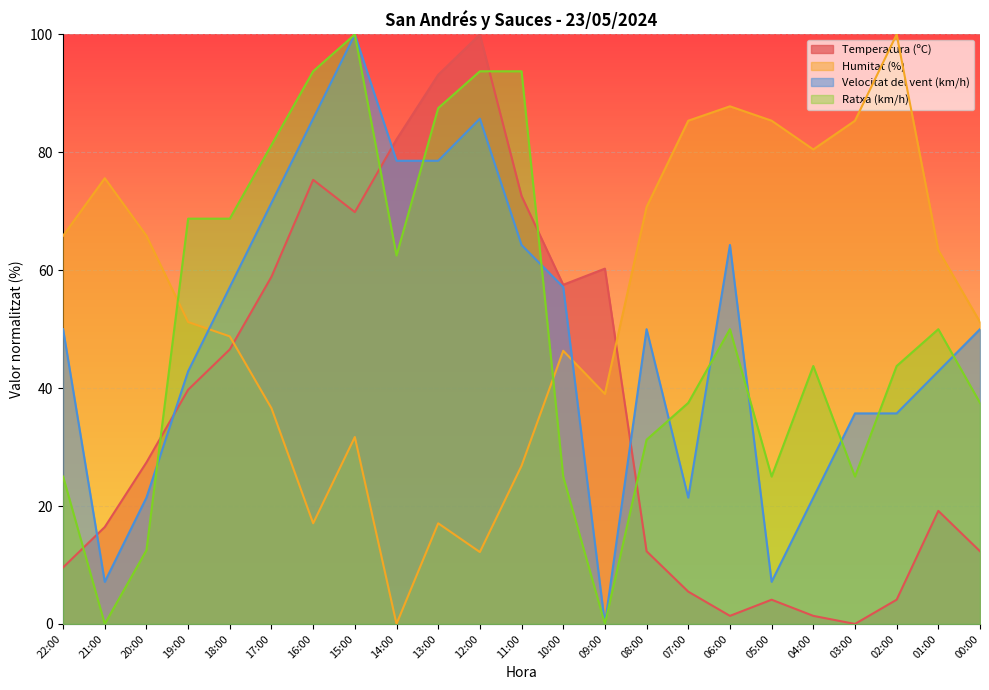

At which category does Temperatura (ºC) reach its first local peak?

16:00